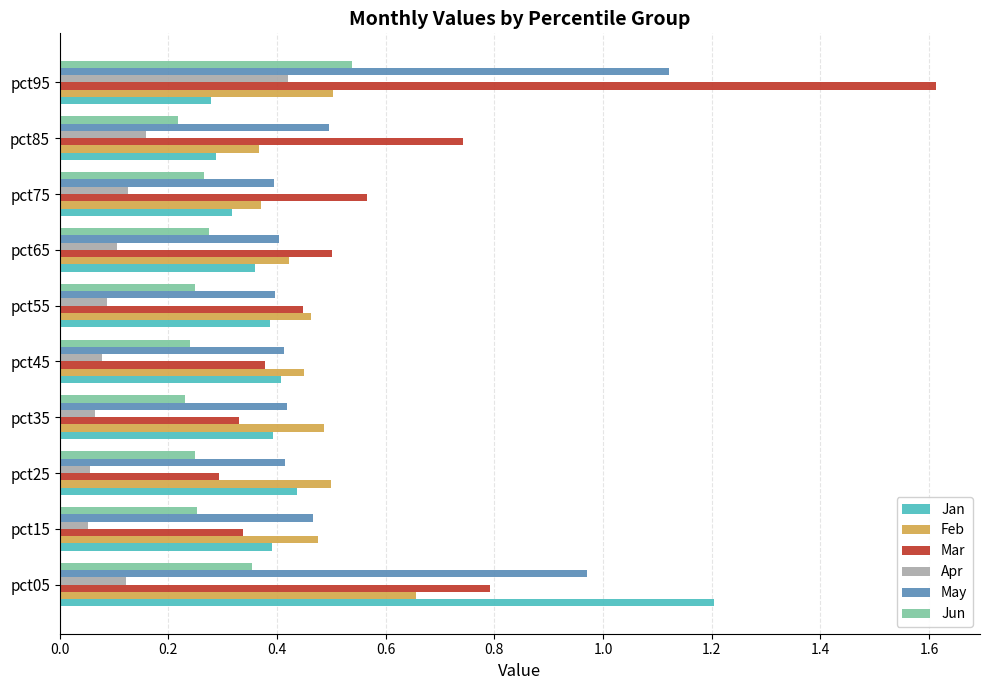

What is the difference between the maximum and minimum values in the Jan series?

0.9